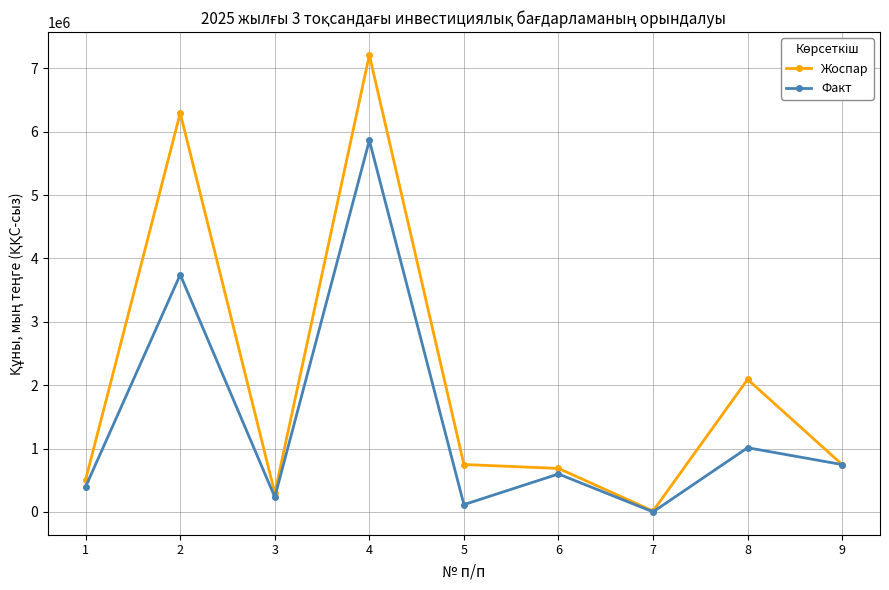

True or false: Жоспар has a value of 1225610.0 at 6.

False